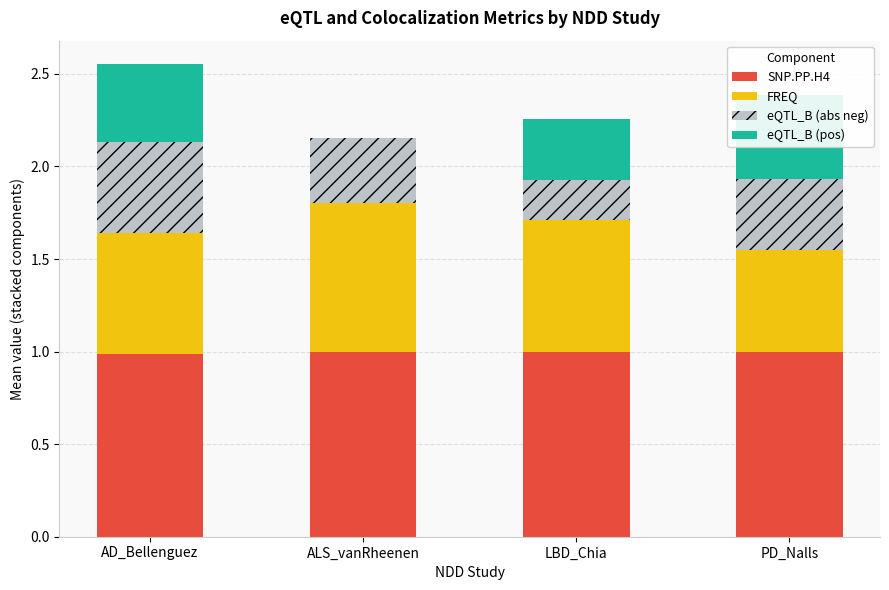

What is the sum of all SNP.PP.H4 values?

4.0